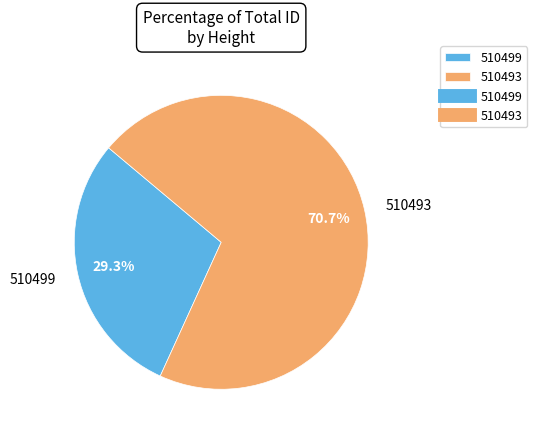

Is there any slice that represents more than half of the pie?

Yes